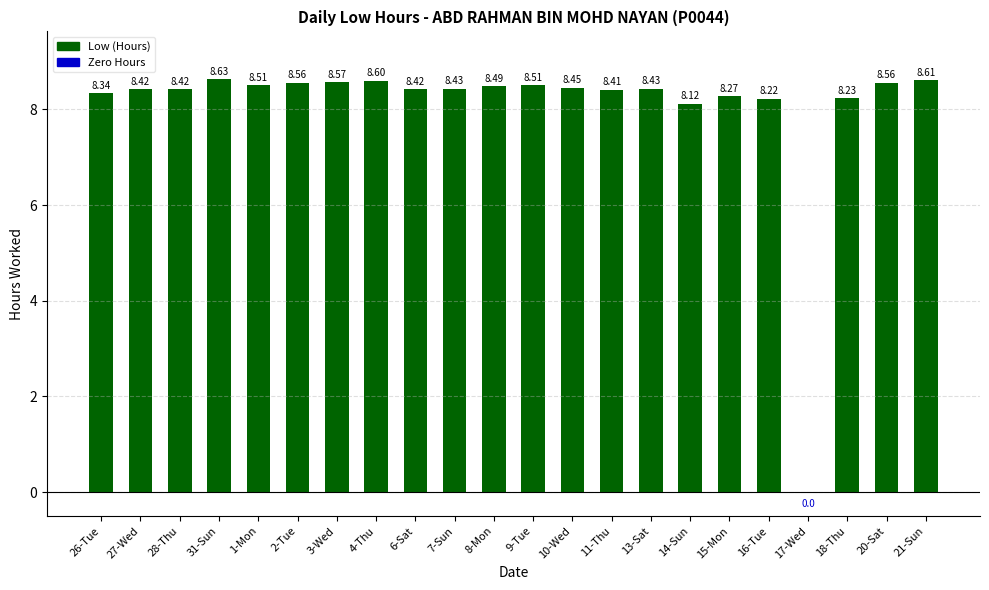

What is the change in value from 3-Wed to 6-Sat?

-0.2